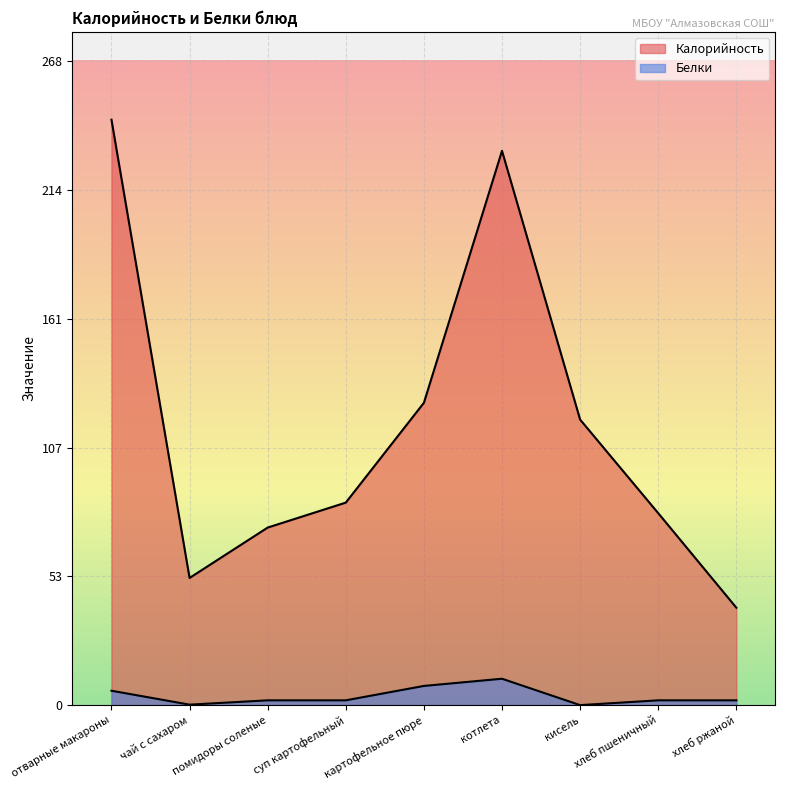

How many interior local peaks does the Калорийность series have?

1